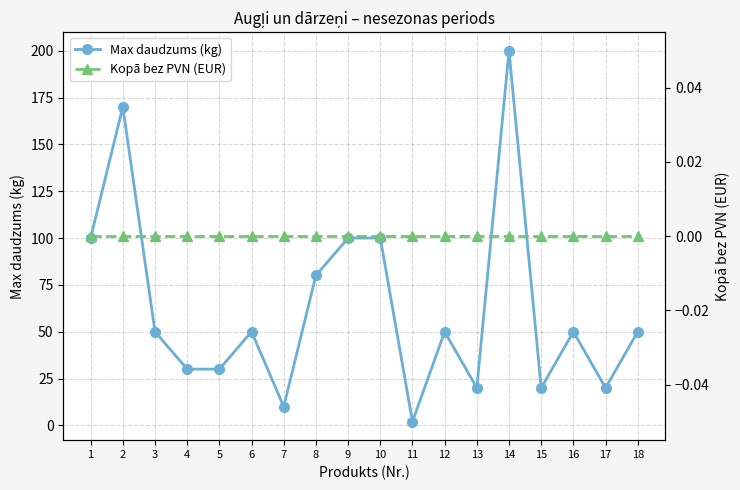

Which series has the widest spread of values?

Max daudzums (kg)